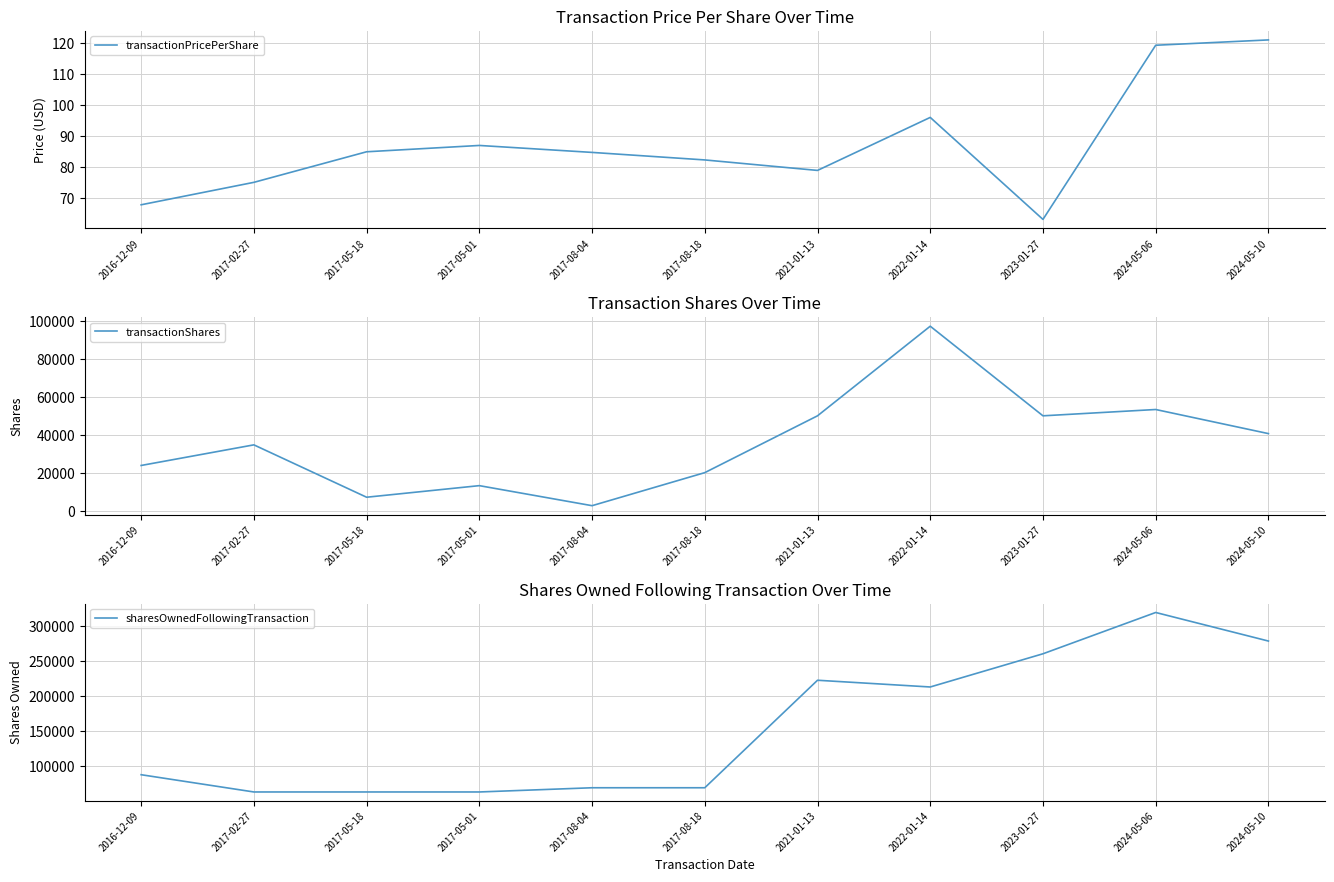

The value of transactionPricePerShare at 2024-05-06 is 119.2. True or false?

True